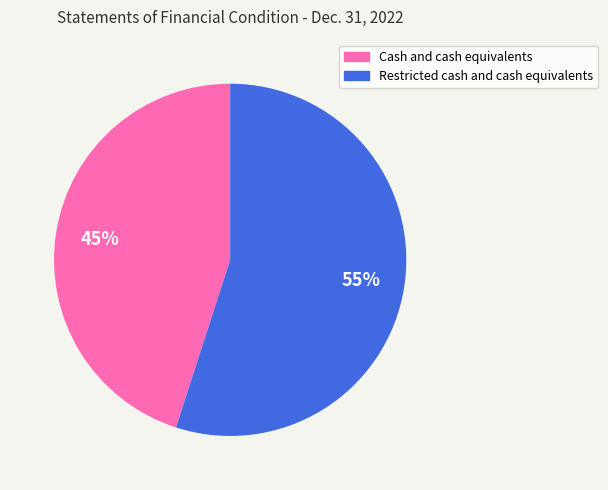

Count the number of slices in the pie.

2